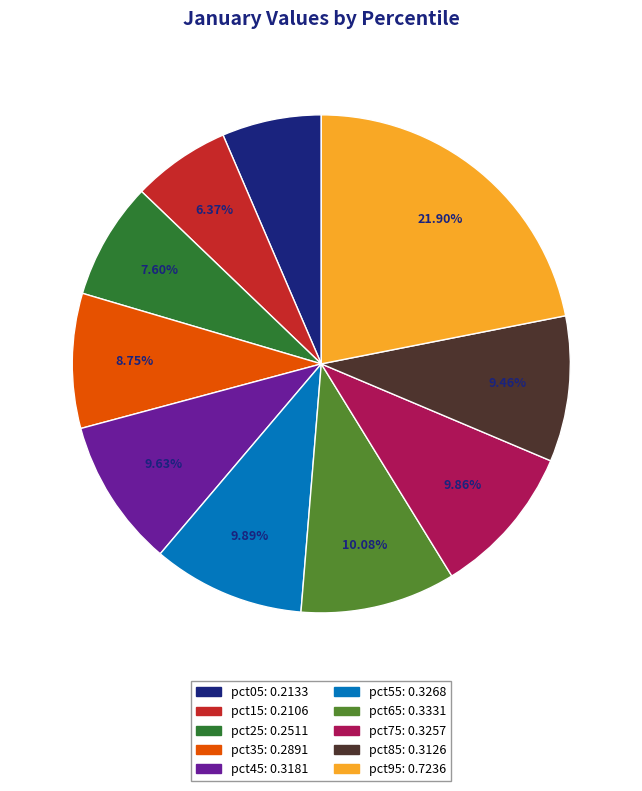

Does any single category account for the majority?

No